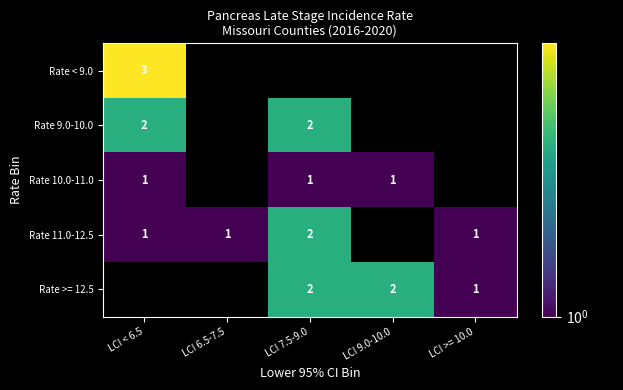

True or false: Rate 11.0-12.5 has a value of 2 at LCI 7.5-9.0.

True